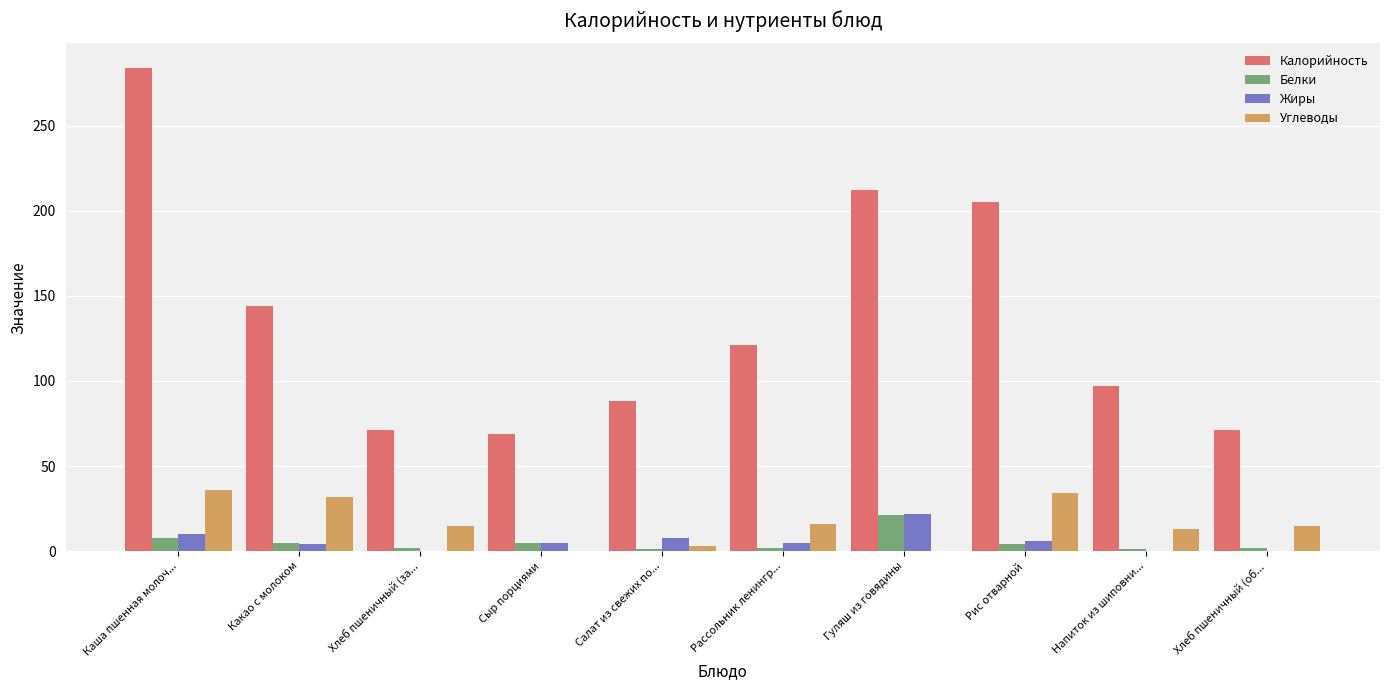

Are the bars horizontal?

No